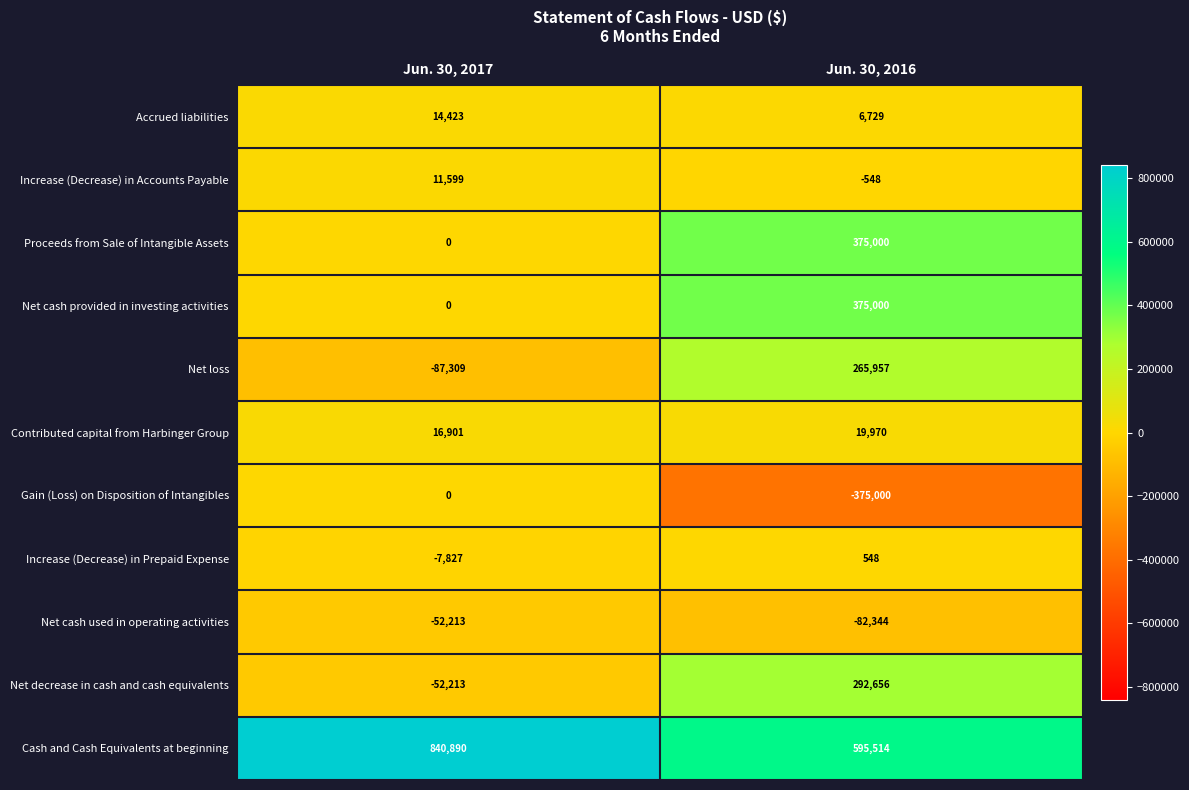

What is the sum of the Net cash used in operating activities values at Jun. 30, 2017 and Jun. 30, 2016?

-134557